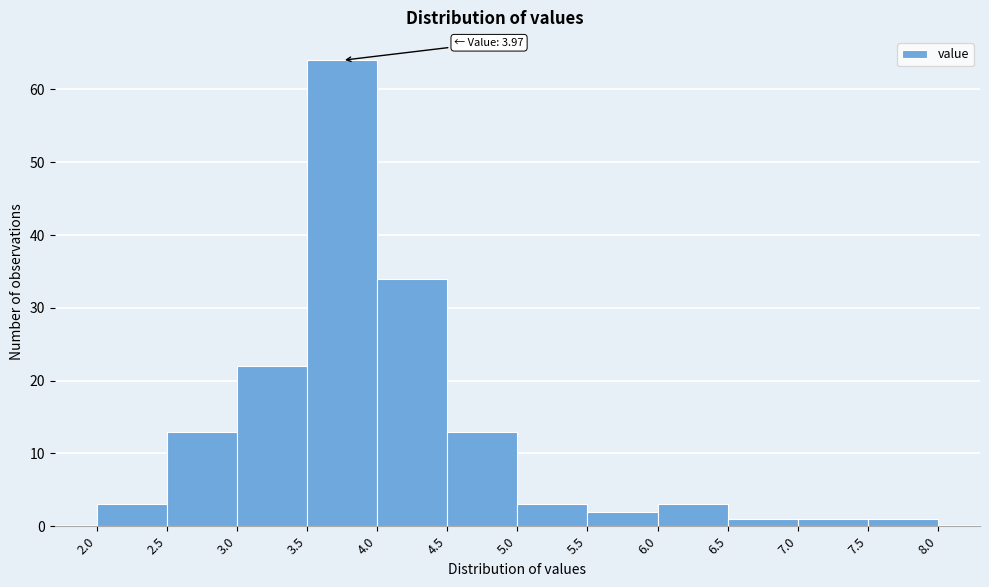

Which range on the x-axis has the tallest bar?

3.5 to 4.0